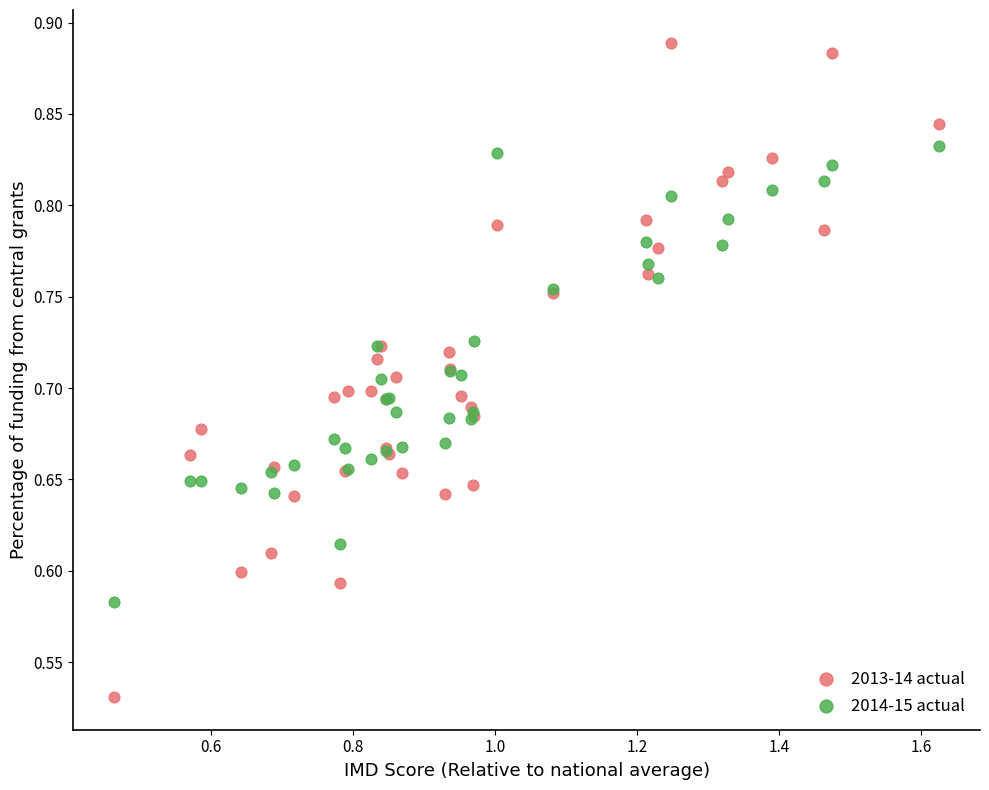

Which series contains the lowest Y value?

2013-14 actual